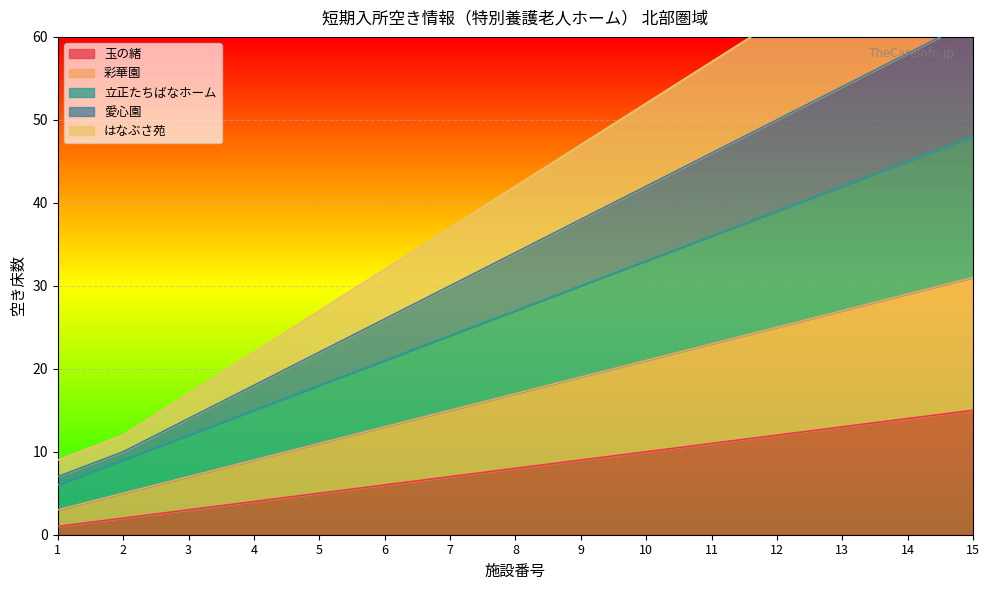

True or false: 玉の緒 has a value of 7 at 7.

True